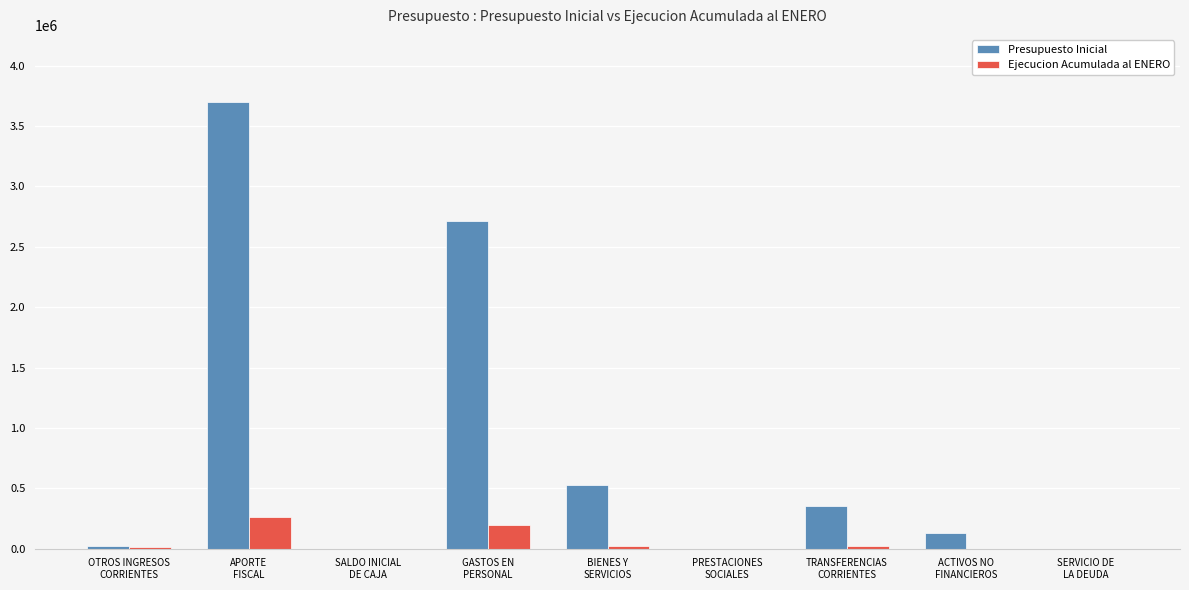

What is the greatest value displayed?

3700224